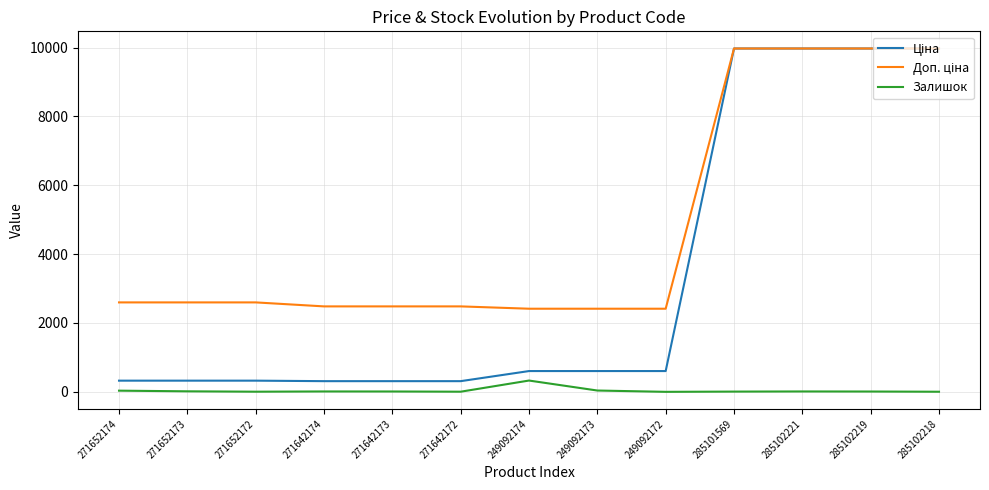

Is it true that Залишок equals 0.0 at 249092172?

True